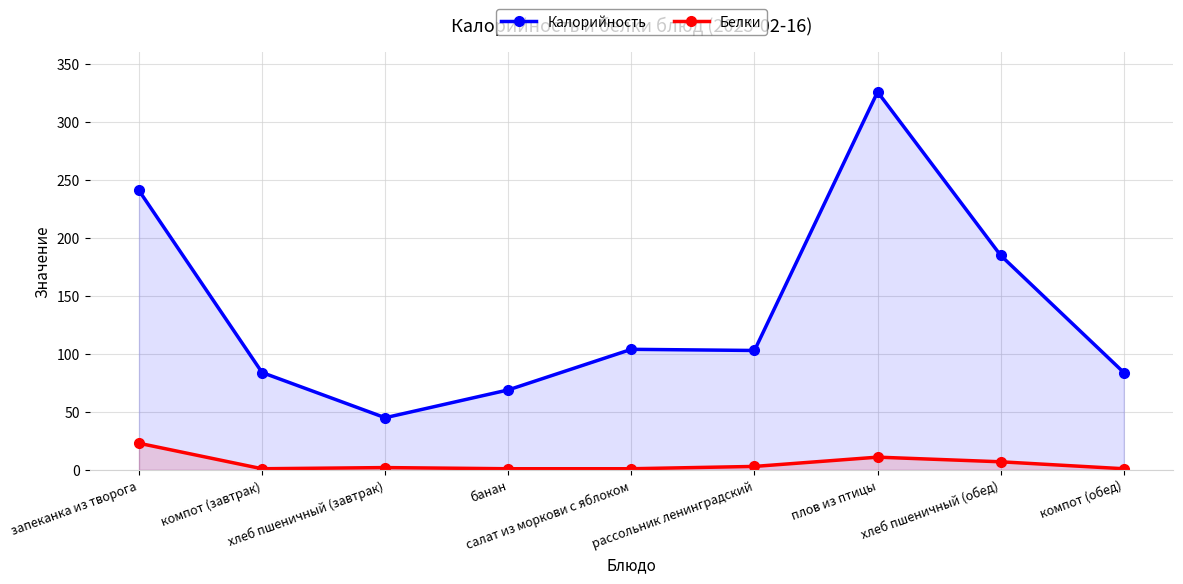

At which category is the sum across all series the highest?

плов из птицы